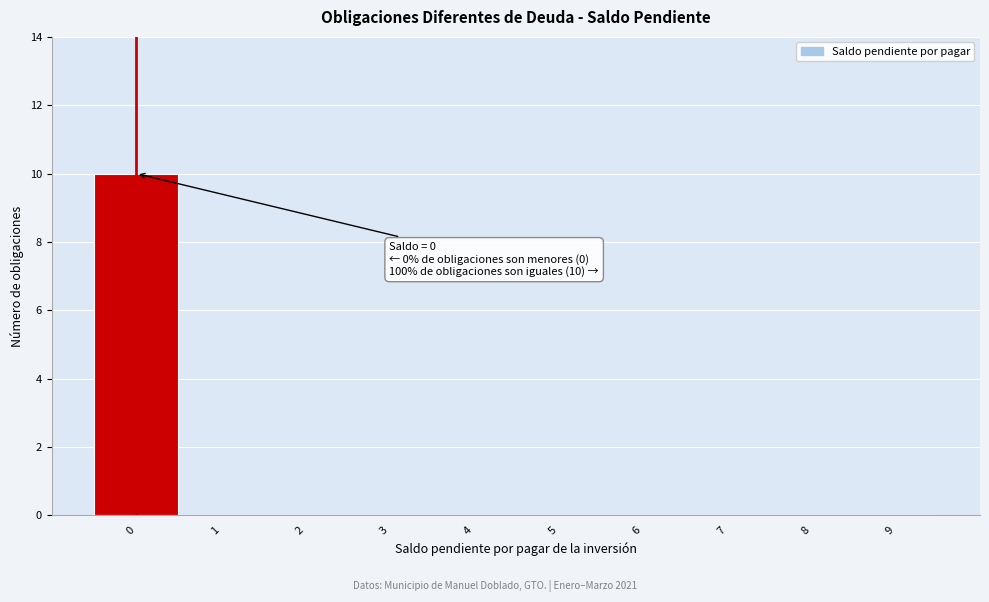

Over which range of the x-axis is the bar tallest?

-0.5 to 0.5